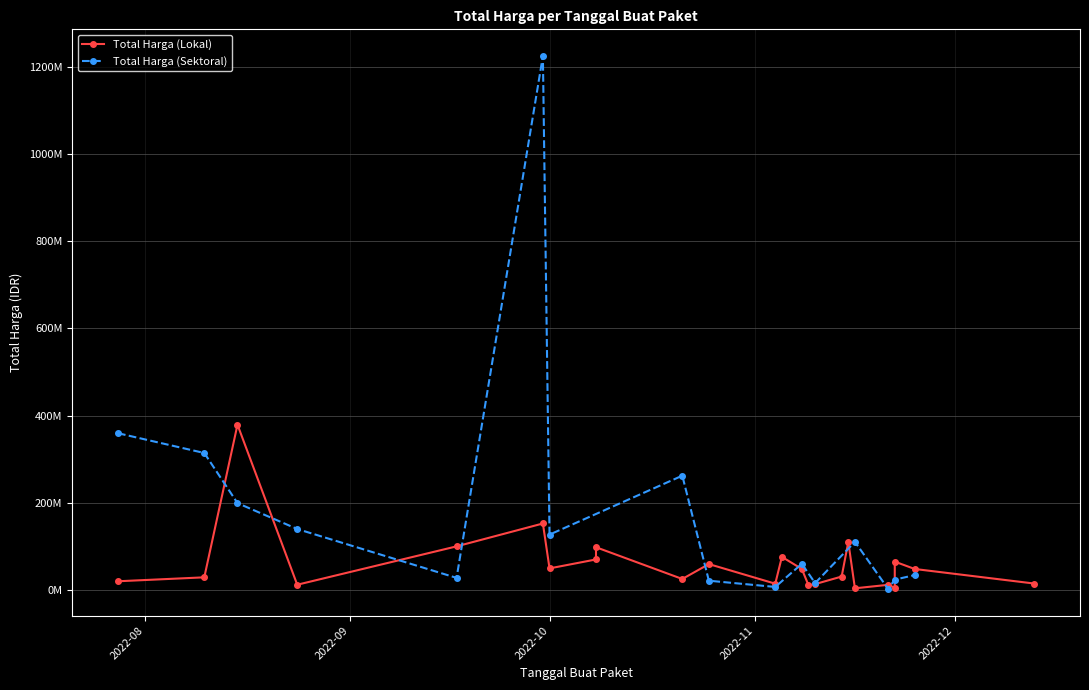

At which label is Total Harga (Lokal) closest to 191450000?

2022-09-30